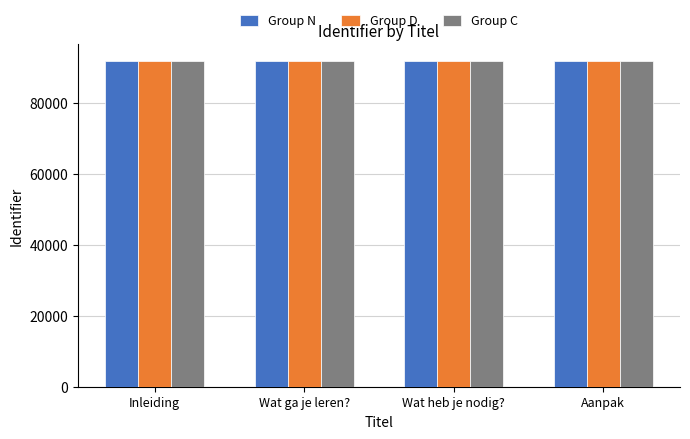

Does the chart contain stacked bars?

No